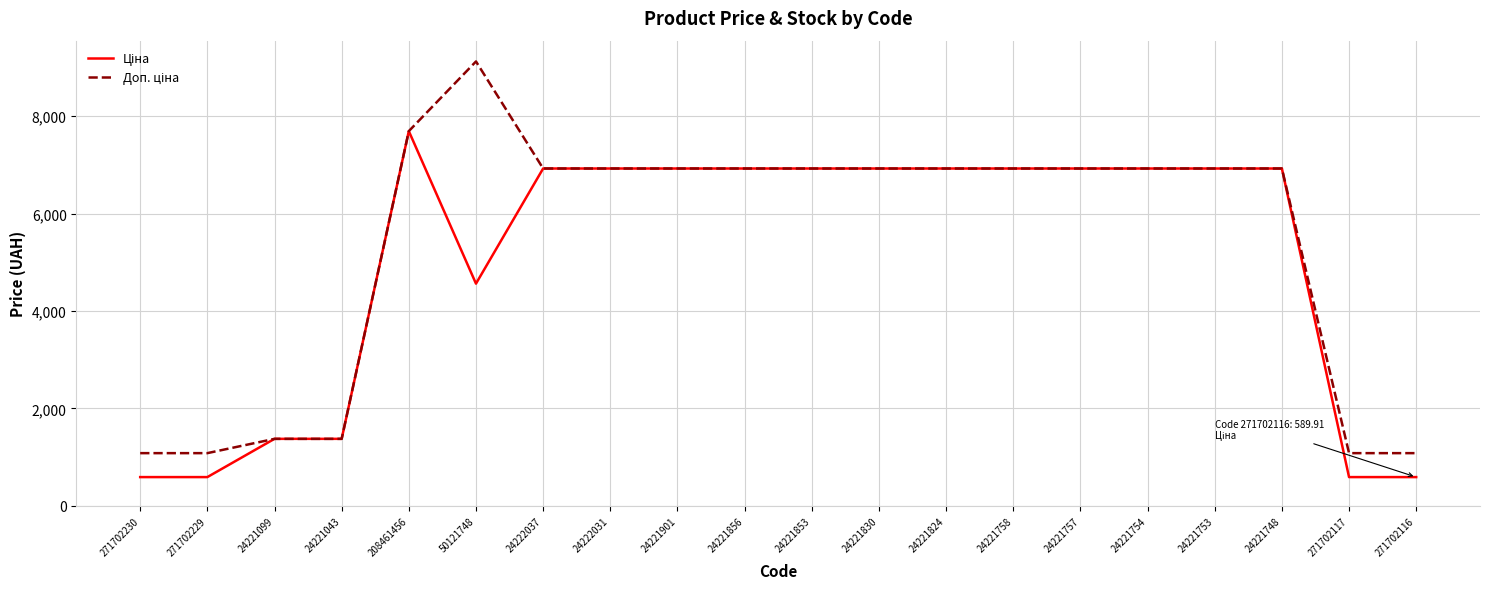

What is the minimum value shown in the chart?

589.9